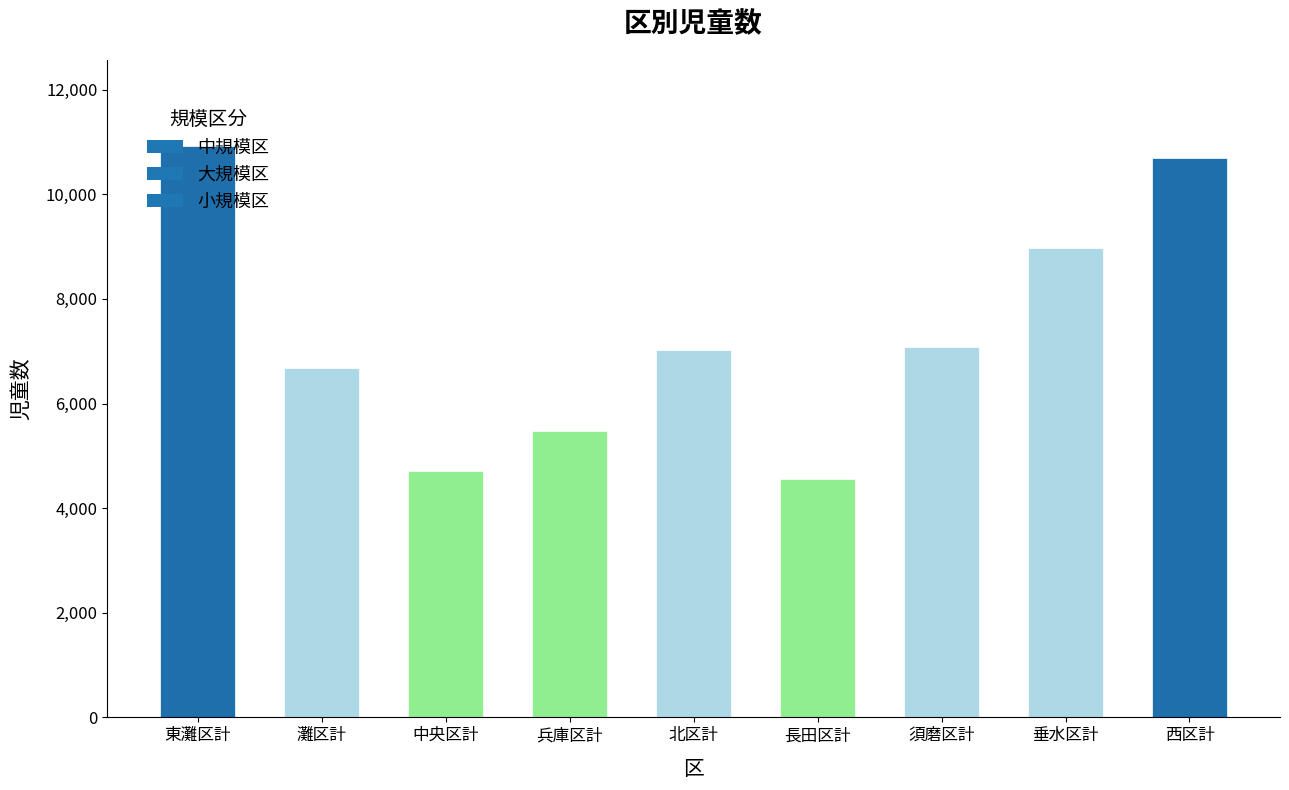

What value does the data have at 西区計, to the nearest 50?

10700